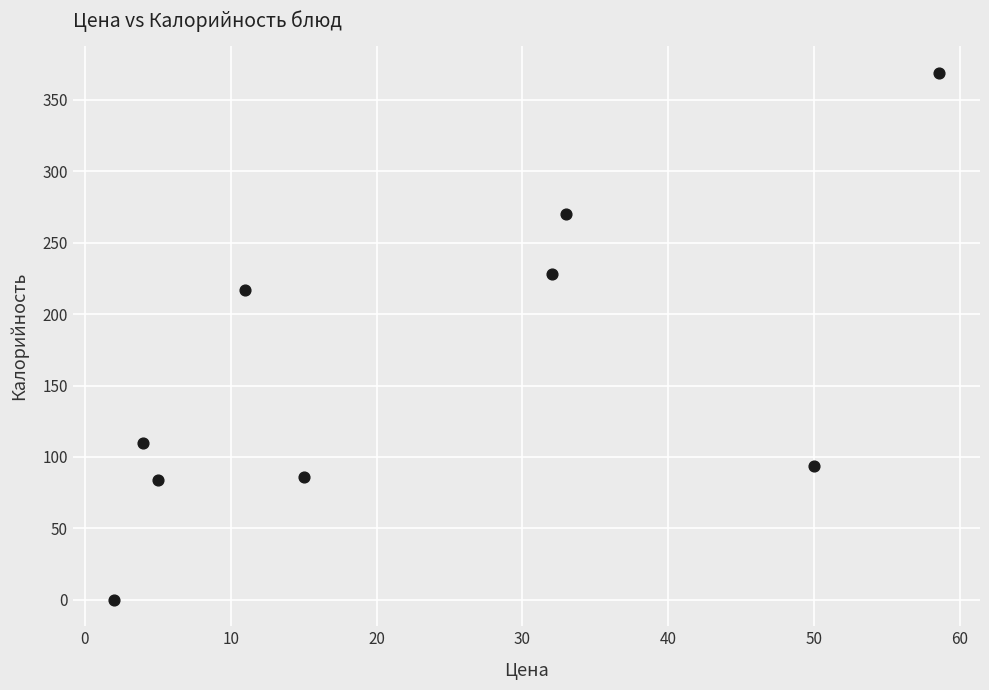

What is the range of Y values (max minus min)?

369